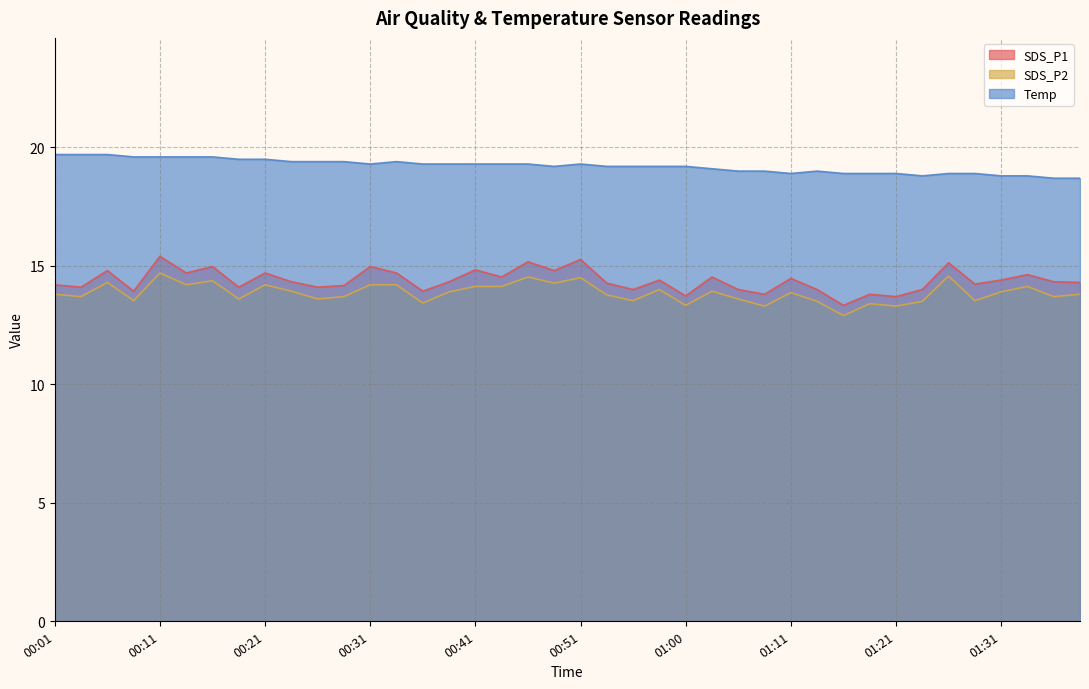

Reading left to right, extract all data points from this chart.

SDS_P1: 00:01=14.2	00:03=14.1	00:06=14.8	00:08=13.9	00:11=15.4	00:13=14.7	00:16=15.0	00:18=14.1	00:21=14.7	00:23=14.3	00:26=14.1	00:28=14.2	00:31=15.0	00:33=14.7	00:36=13.9	00:38=14.3	00:41=14.8	00:43=14.5	00:46=15.2	00:48=14.8	00:51=15.3	00:53=14.3	00:55=14.0	00:58=14.4	01:00=13.7	01:03=14.5	01:06=14.0	01:08=13.8	01:11=14.5	01:13=14.0	01:16=13.3	01:18=13.8	01:21=13.7	01:23=14.0	01:26=15.1	01:28=14.2	01:31=14.4	01:33=14.6	01:36=14.3	01:38=14.3
SDS_P2: 00:01=13.8	00:03=13.7	00:06=14.3	00:08=13.5	00:11=14.7	00:13=14.2	00:16=14.4	00:18=13.6	00:21=14.2	00:23=13.9	00:26=13.6	00:28=13.7	00:31=14.2	00:33=14.2	00:36=13.4	00:38=13.9	00:41=14.1	00:43=14.1	00:46=14.5	00:48=14.3	00:51=14.5	00:53=13.8	00:55=13.5	00:58=14.0	01:00=13.3	01:03=13.9	01:06=13.6	01:08=13.3	01:11=13.9	01:13=13.5	01:16=12.9	01:18=13.4	01:21=13.3	01:23=13.5	01:26=14.6	01:28=13.5	01:31=13.9	01:33=14.1	01:36=13.7	01:38=13.8
Temp: 00:01=19.7	00:03=19.7	00:06=19.7	00:08=19.6	00:11=19.6	00:13=19.6	00:16=19.6	00:18=19.5	00:21=19.5	00:23=19.4	00:26=19.4	00:28=19.4	00:31=19.3	00:33=19.4	00:36=19.3	00:38=19.3	00:41=19.3	00:43=19.3	00:46=19.3	00:48=19.2	00:51=19.3	00:53=19.2	00:55=19.2	00:58=19.2	01:00=19.2	01:03=19.1	01:06=19.0	01:08=19.0	01:11=18.9	01:13=19.0	01:16=18.9	01:18=18.9	01:21=18.9	01:23=18.8	01:26=18.9	01:28=18.9	01:31=18.8	01:33=18.8	01:36=18.7	01:38=18.7